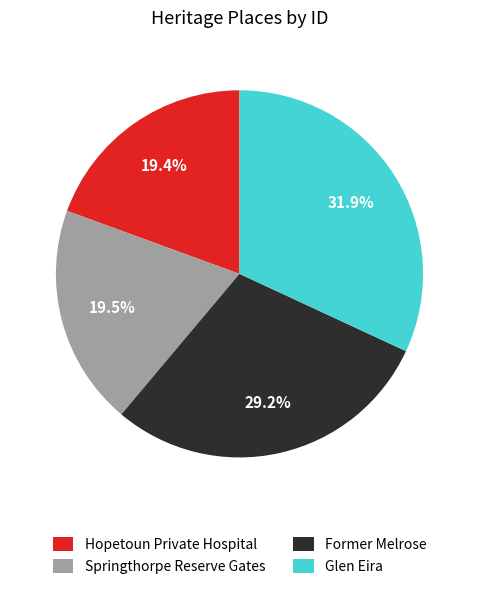

Is Hopetoun Private Hospital the majority of the pie?

No